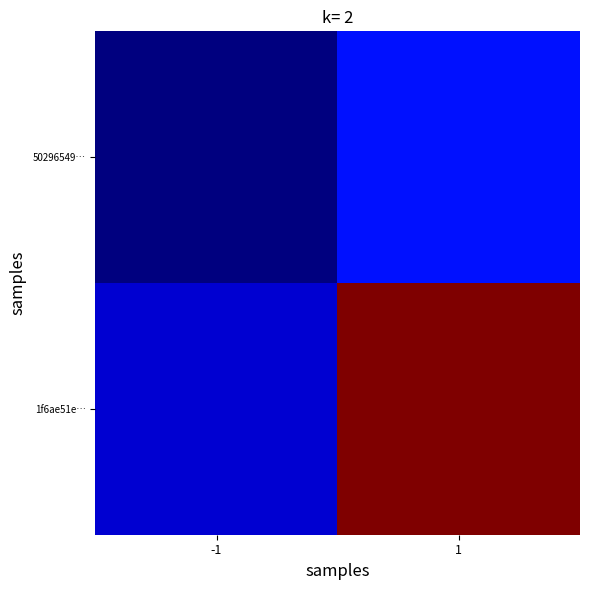

What is the minimum value shown in the chart?

-1